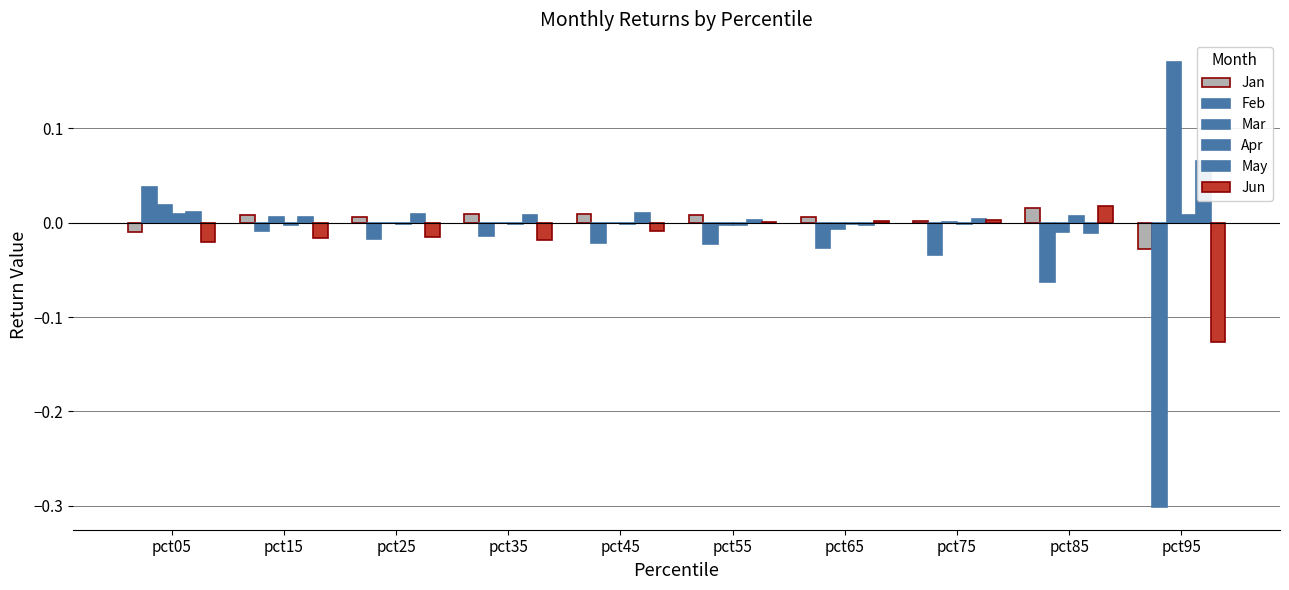

Reading left to right, extract all data points from this chart.

Jan: -0.0	0.0	0.0	0.0	0.0	0.0	0.0	0.0	0.0	-0.0
Feb: 0.0	-0.0	-0.0	-0.0	-0.0	-0.0	-0.0	-0.0	-0.1	-0.3
Mar: 0.0	0.0	0.0	-0.0	-0.0	-0.0	-0.0	0.0	-0.0	0.2
Apr: 0.0	-0.0	-0.0	-0.0	-0.0	-0.0	-0.0	-0.0	0.0	0.0
May: 0.0	0.0	0.0	0.0	0.0	0.0	-0.0	0.0	-0.0	0.1
Jun: -0.0	-0.0	-0.0	-0.0	-0.0	0.0	0.0	0.0	0.0	-0.1